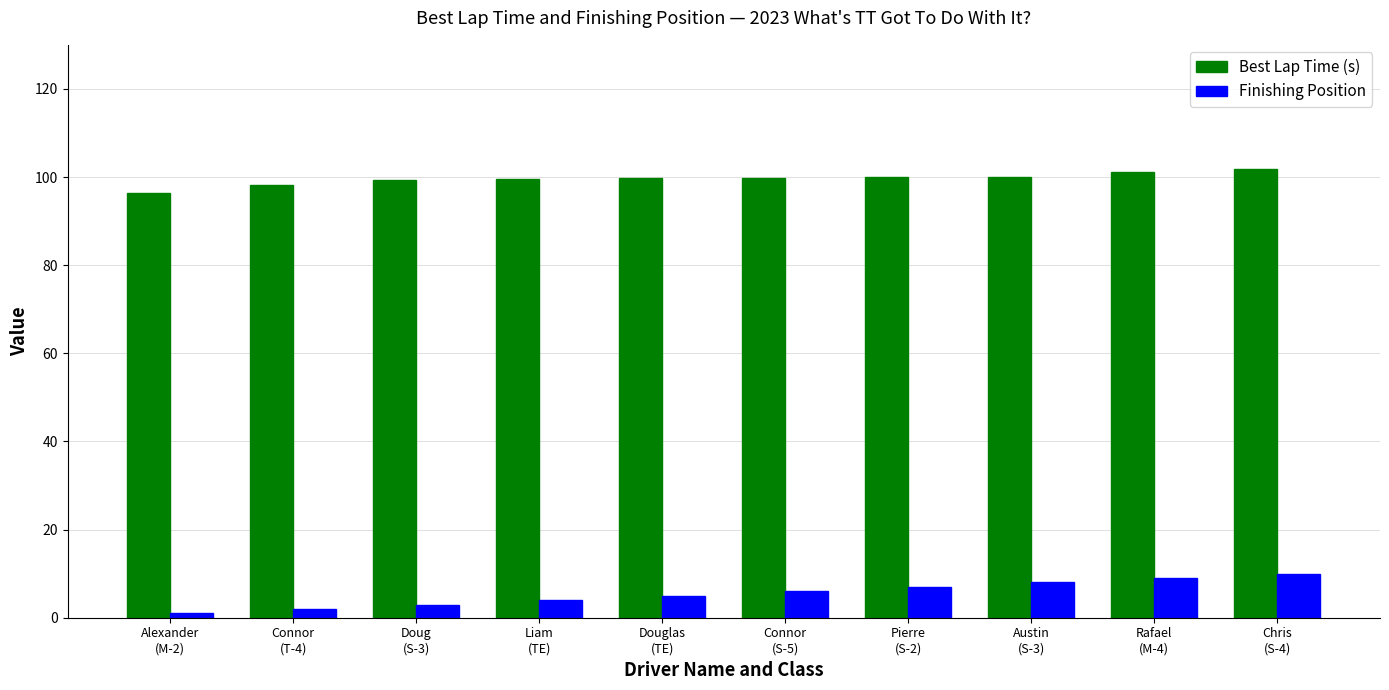

At which label does Best Lap Time (s) reach its minimum?

Alexander
(M-2)